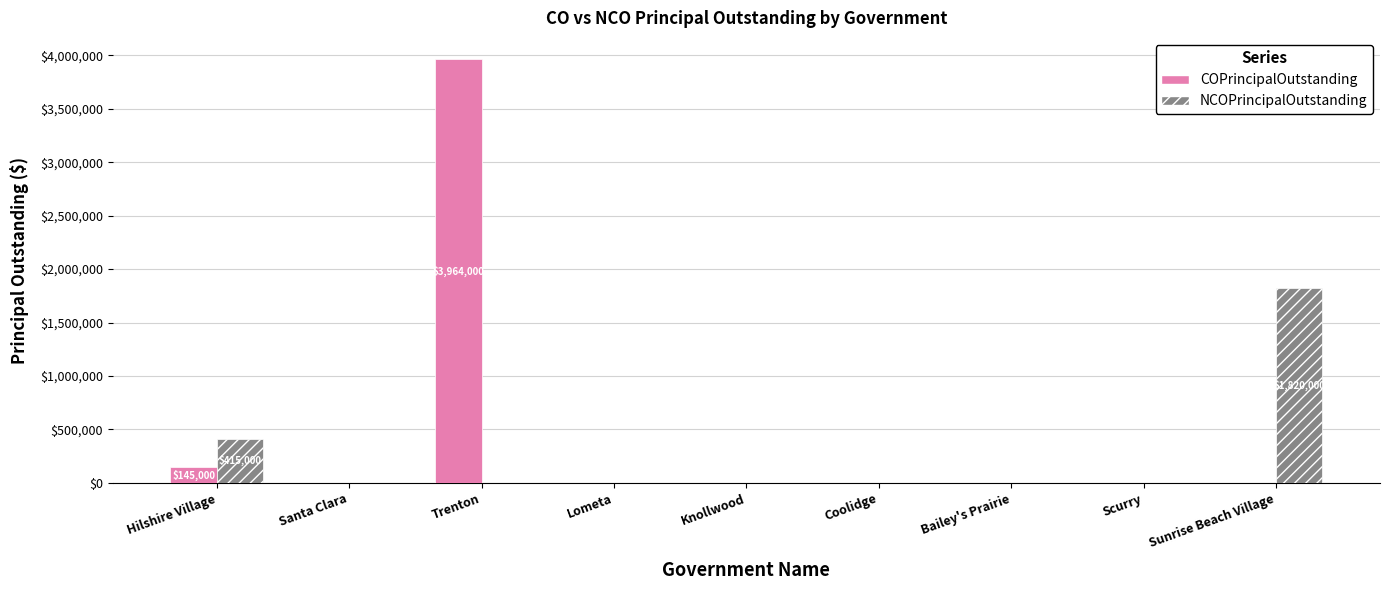

The COPrincipalOutstanding series shows 0 at Bailey's Prairie. True or false?

True